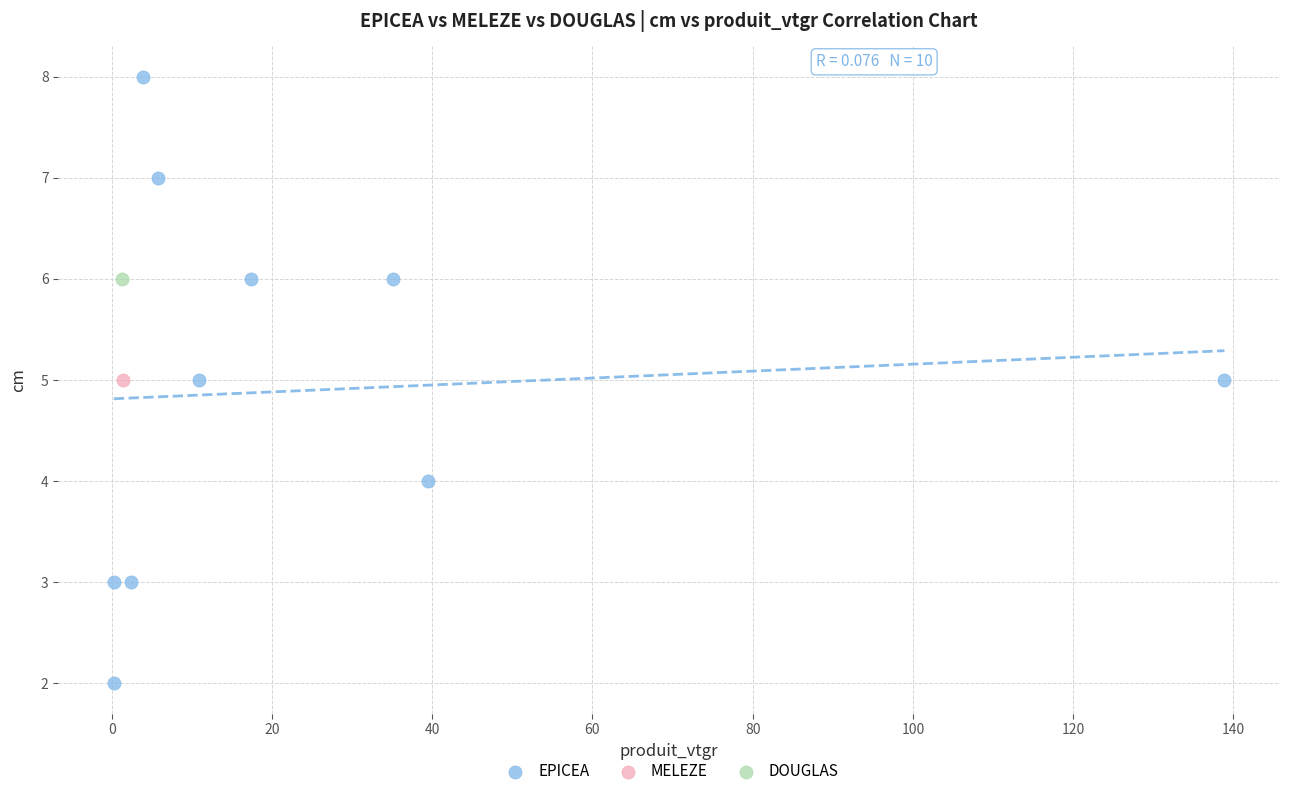

What are all the series names shown in the legend?

EPICEA, MELEZE, DOUGLAS